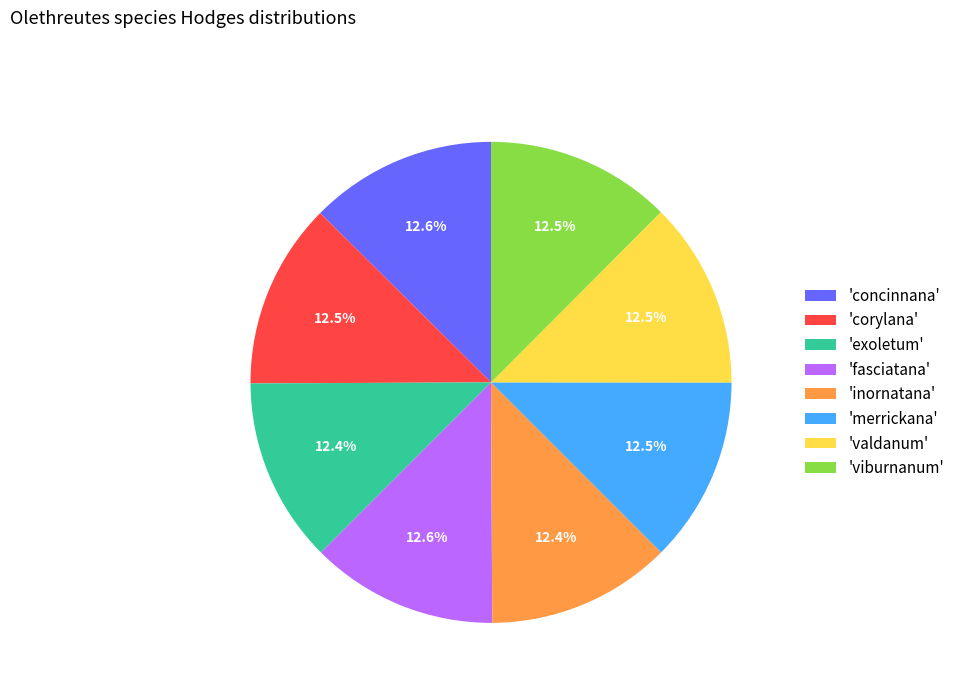

Approximately how many times larger is the value at 'corylana' compared to 'merrickana'?

1.0